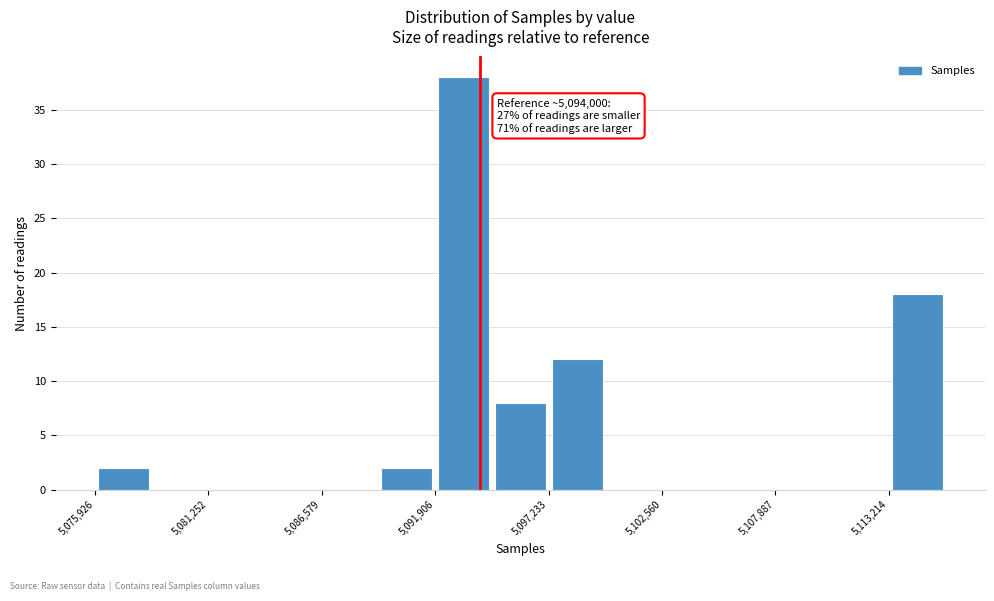

Read against the x-axis, roughly where is the centre of the tallest bar?

5093000